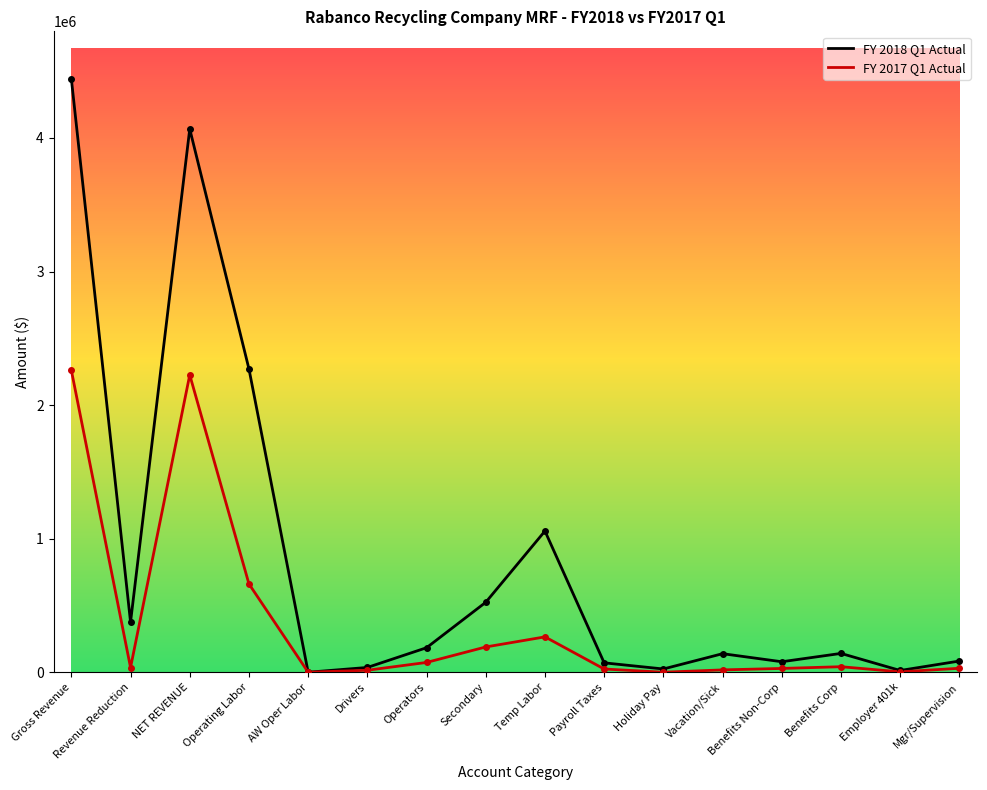

Rank the series by their maximum value, from highest to lowest.

FY 2018 Q1 Actual, FY 2017 Q1 Actual